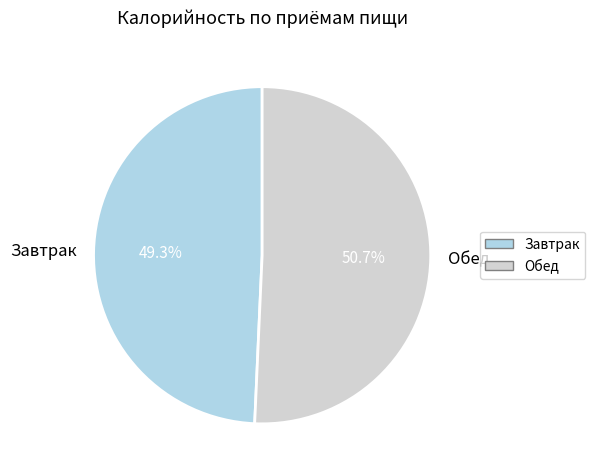

What percentage is NOT represented by Обед?

49.3%